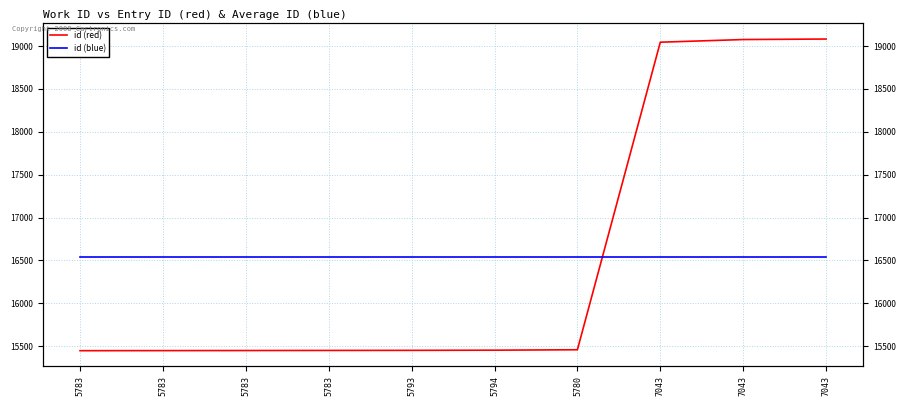

Which series has the largest total across all categories?

id (red)